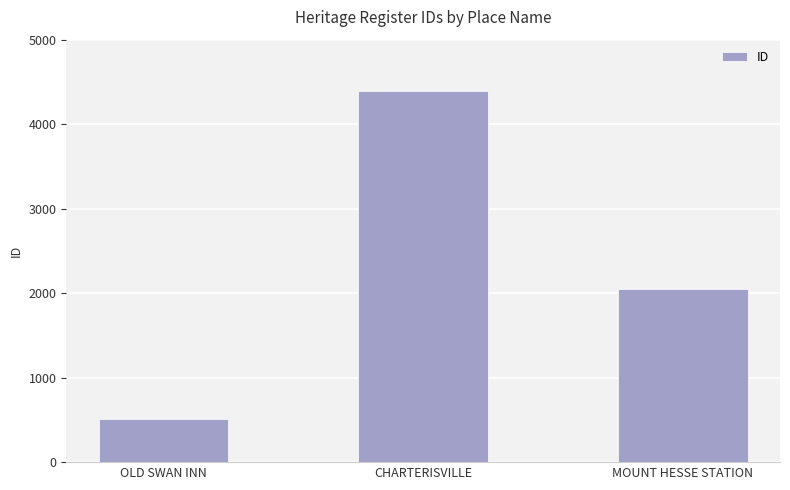

Count the number of data series in this chart.

1